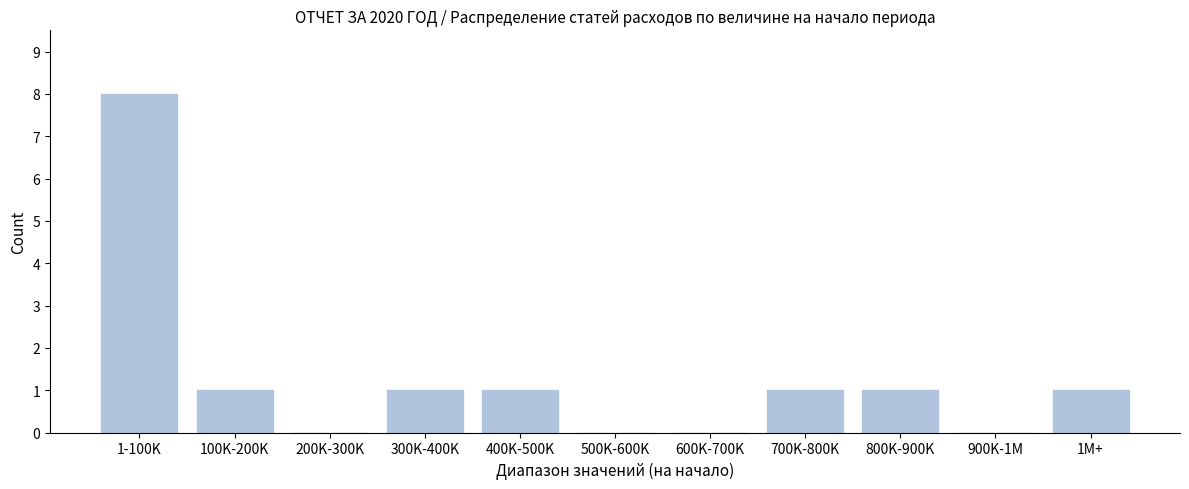

The chart shows a value of 0 at 900K-1M. True or false?

True